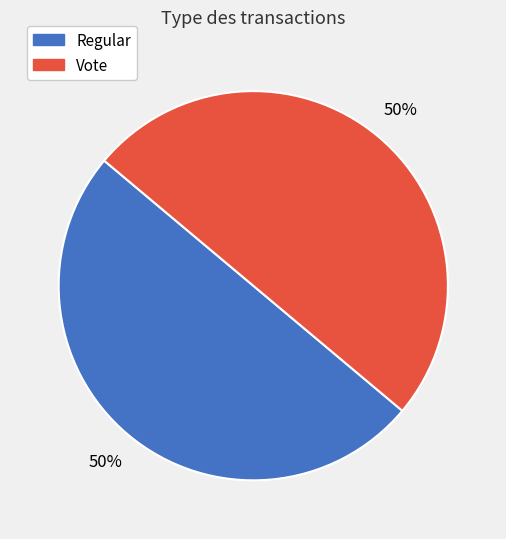

What is the ratio of the value at Vote to the value at Regular?

1.0